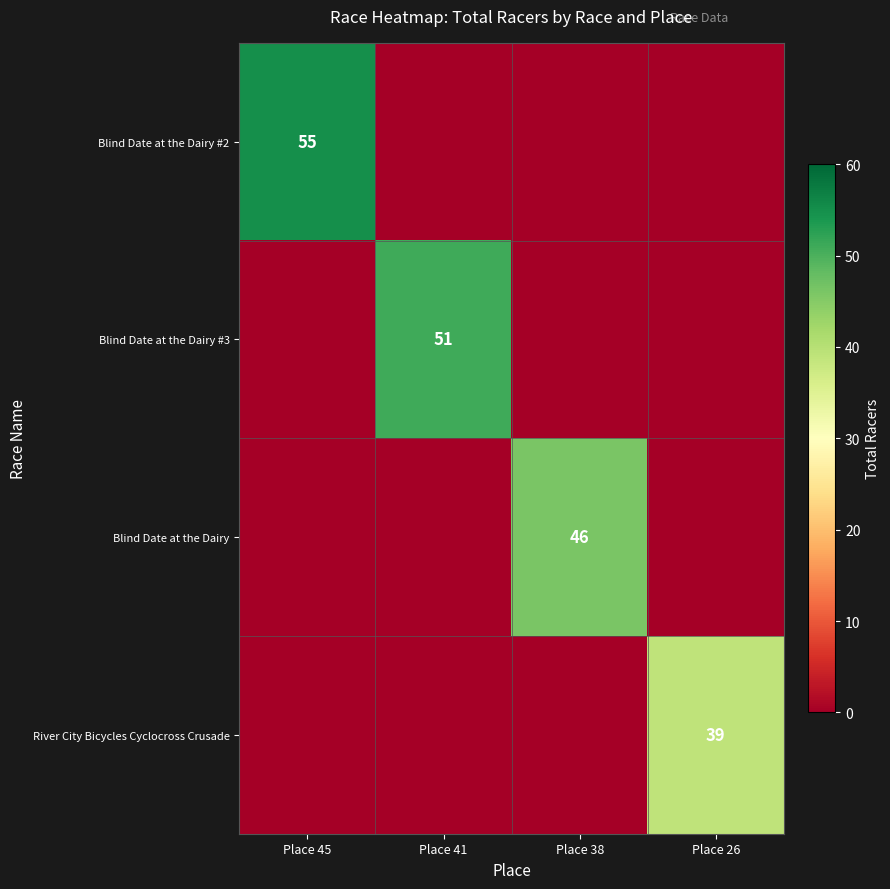

The Blind Date at the Dairy #3 series shows 51 at Place 41. True or false?

True